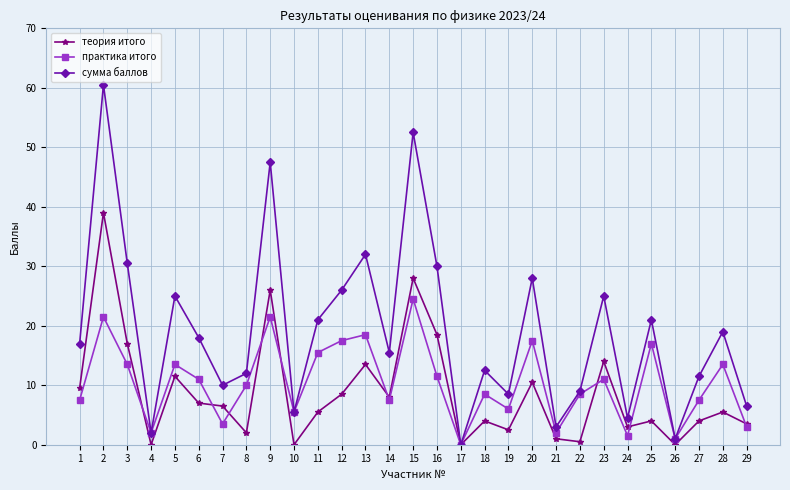

At 15, list the series in order from smallest to largest.

практика итого, теория итого, сумма баллов